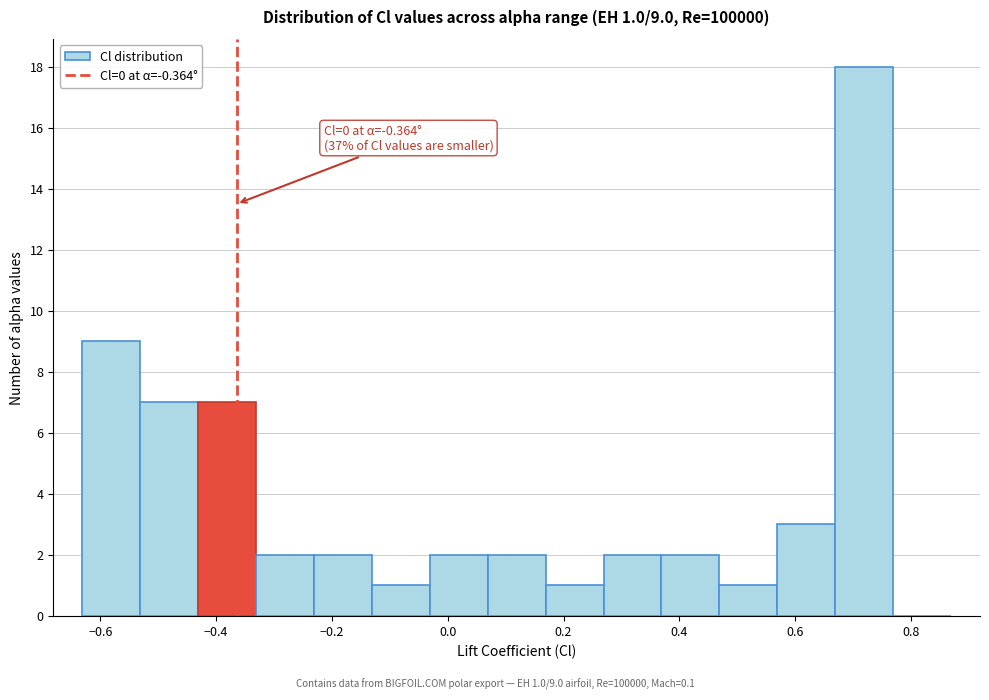

Over which range of the x-axis is the bar tallest?

0.66 to 0.76